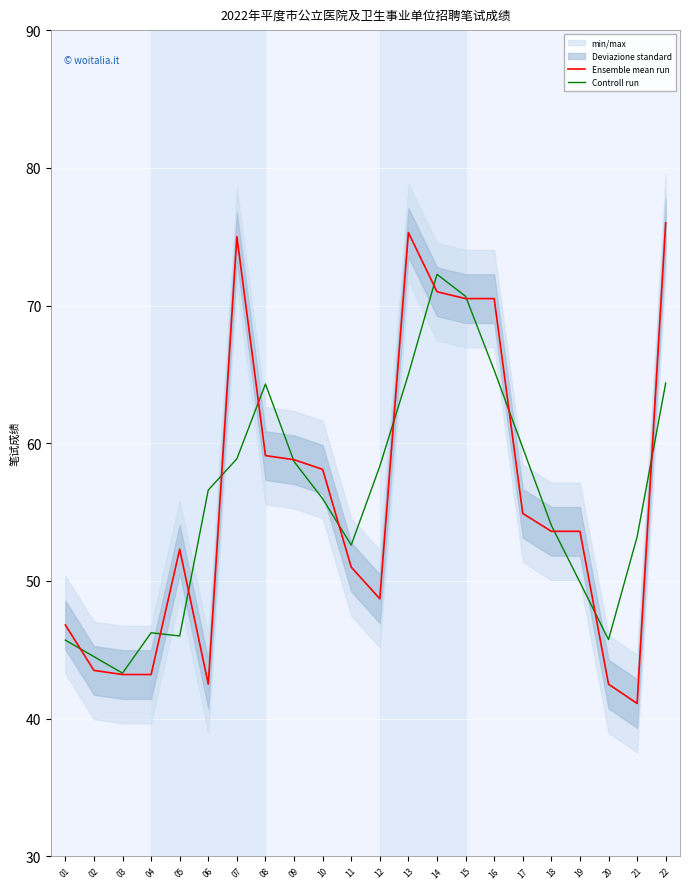

True or false: Ensemble mean run has more than 0 points higher than both neighbors.

True